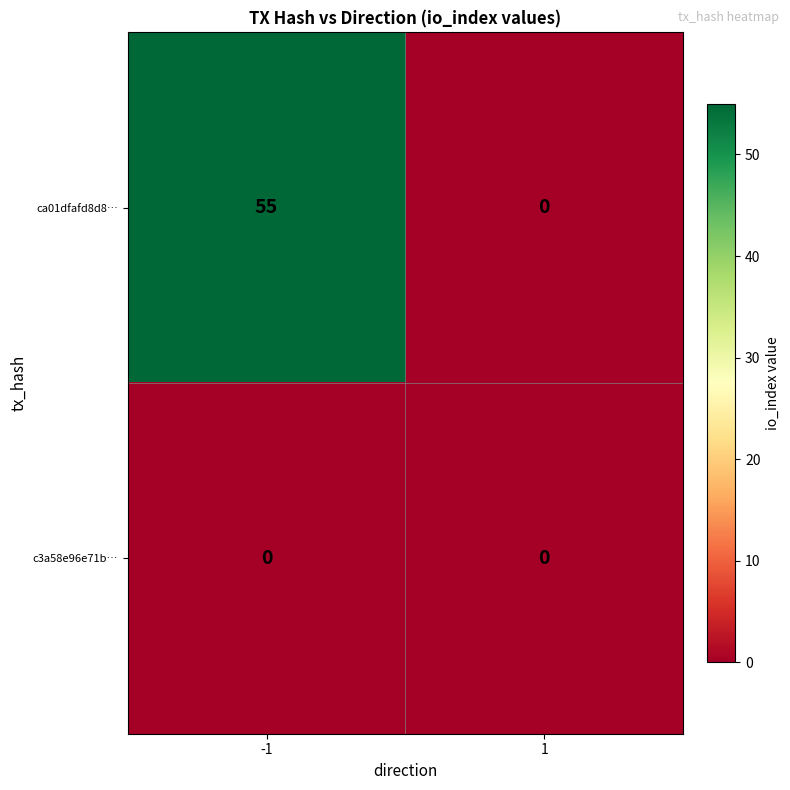

Which series has the largest range (max minus min)?

ca01dfafd8d8…